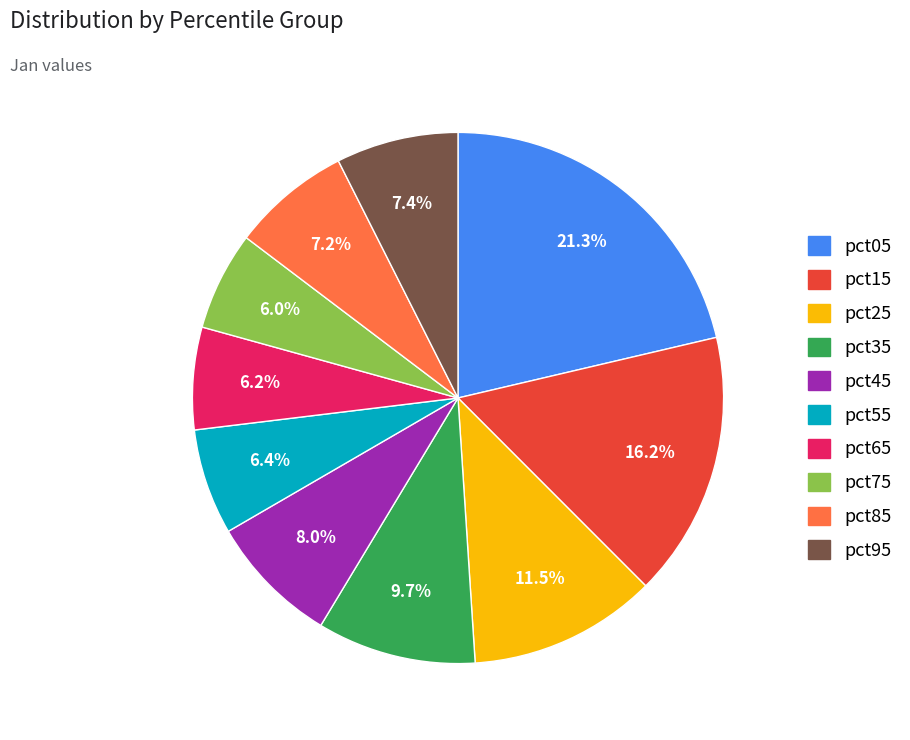

Does pct85 account for over 50% of the chart?

No